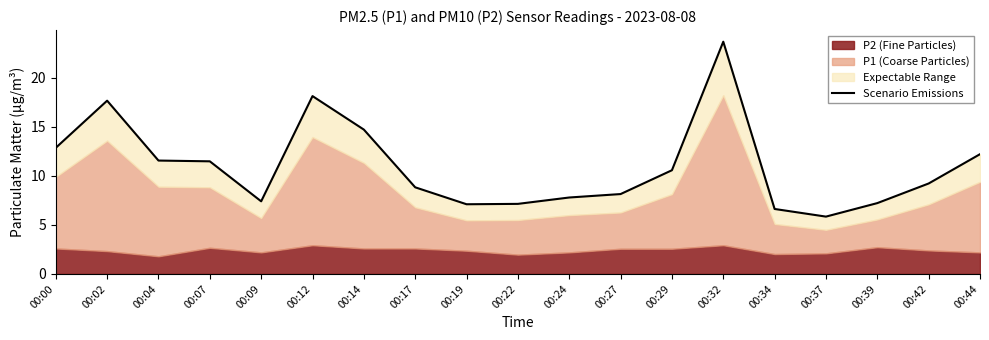

What is the minimum value shown in the chart?

5.9